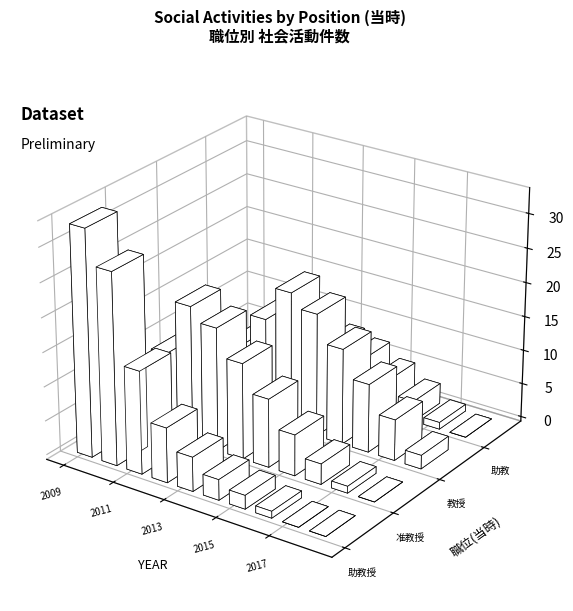

The value of 助教授 at 2 is 15. True or false?

True